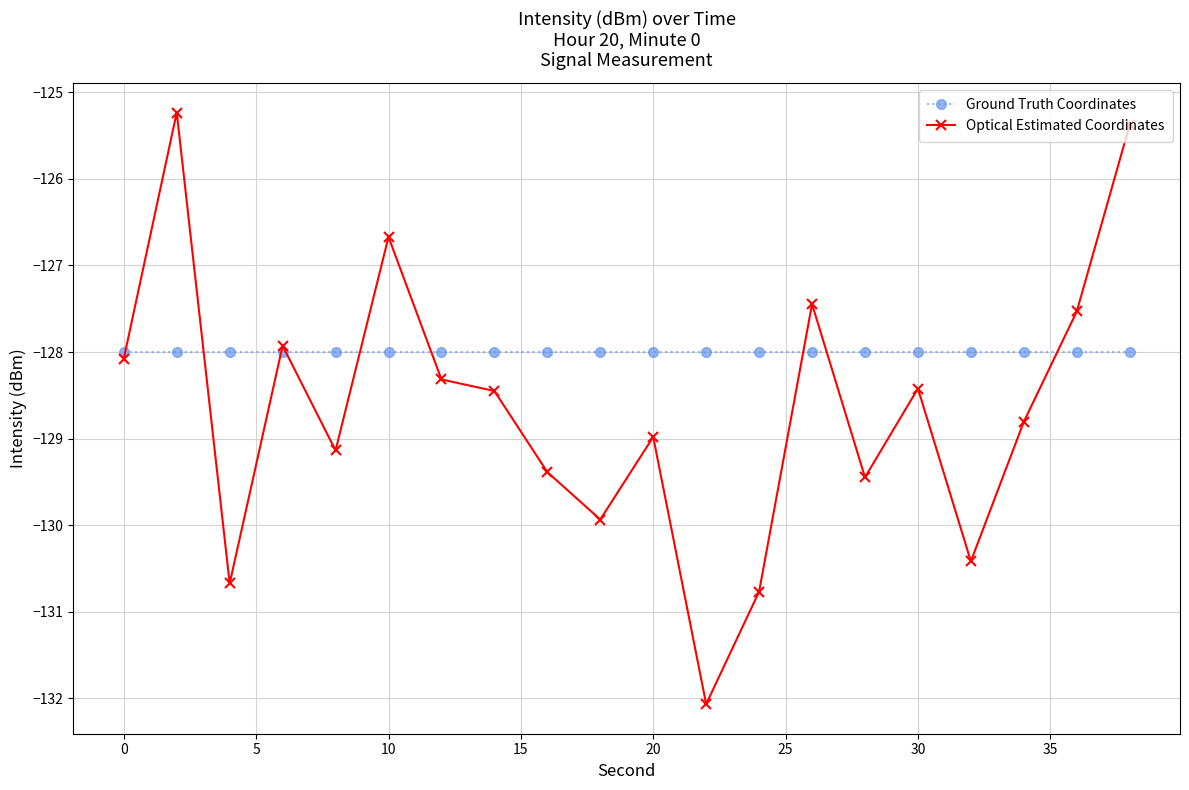

What are all the series names shown in the legend?

Ground Truth Coordinates, Optical Estimated Coordinates